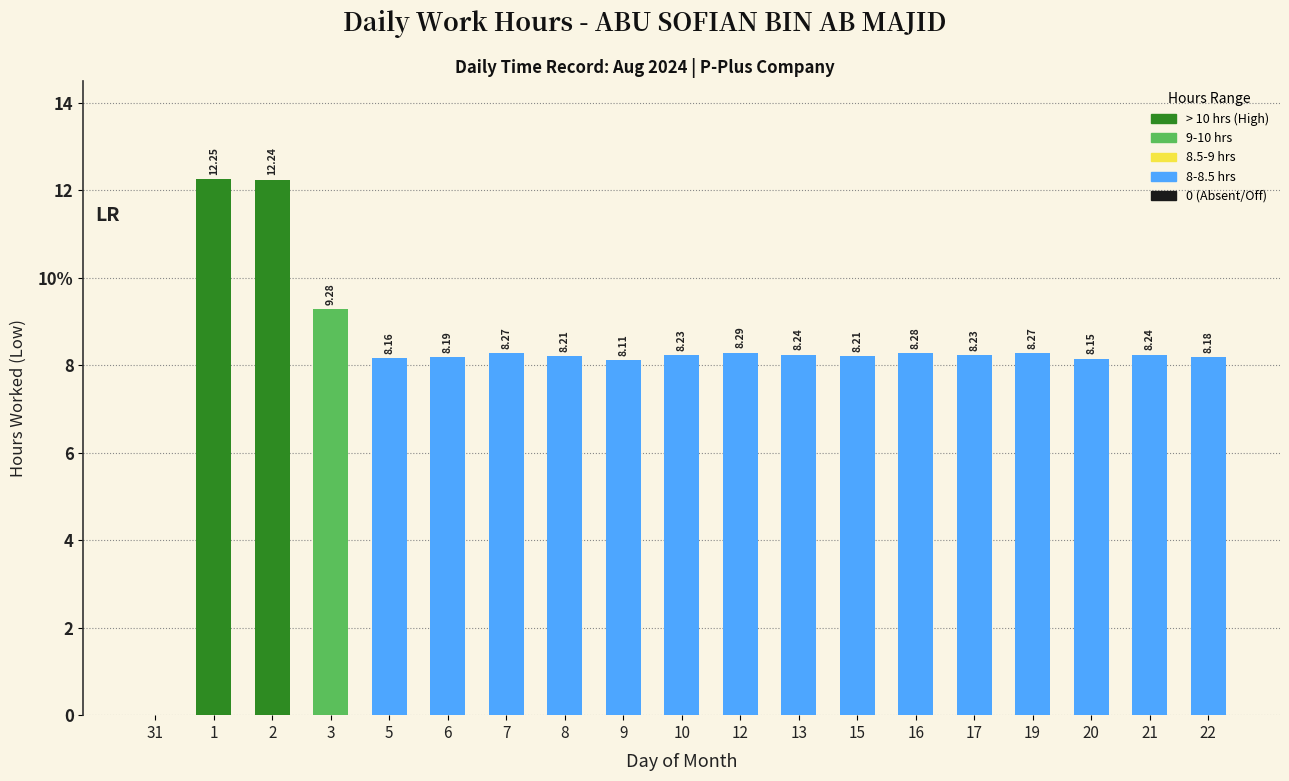

Are the bars horizontal?

No